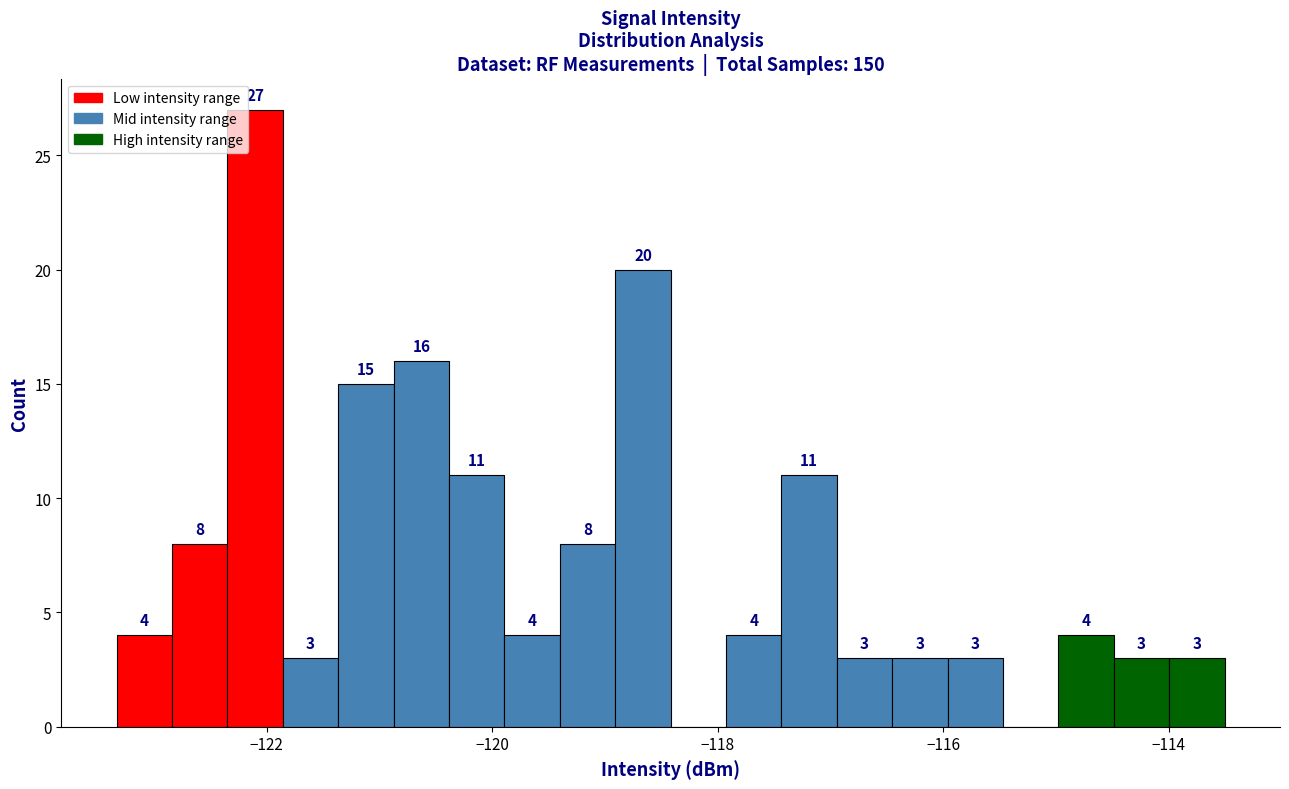

Around what value on the x-axis is the tallest bar? Give the approximate position of its centre, as read against the axis.

-122.2